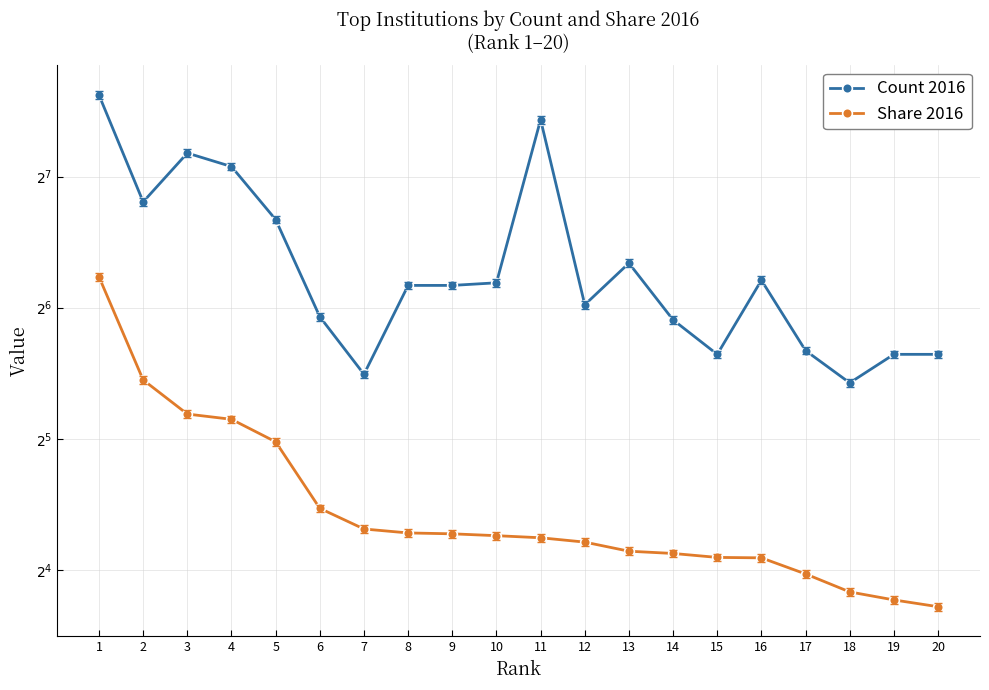

How many data points in Share 2016 are above 19?

10